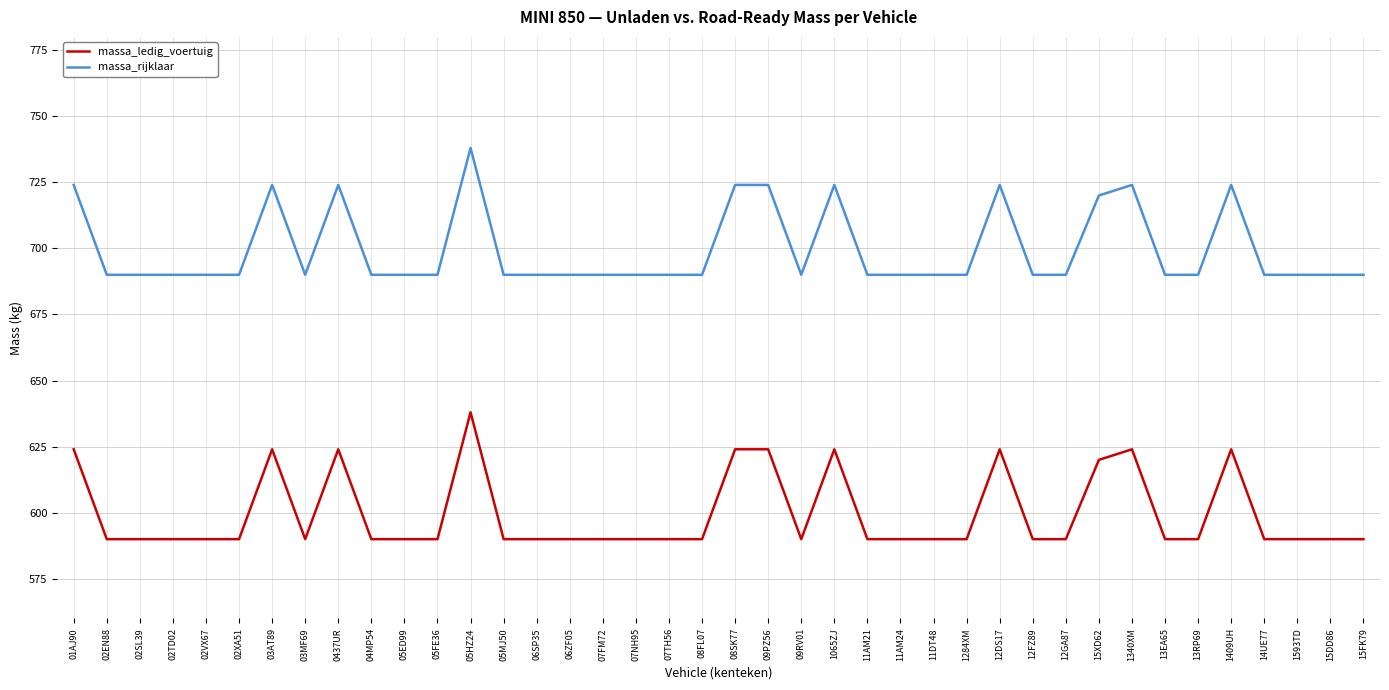

At which category is the sum across all series the highest?

05HZ24